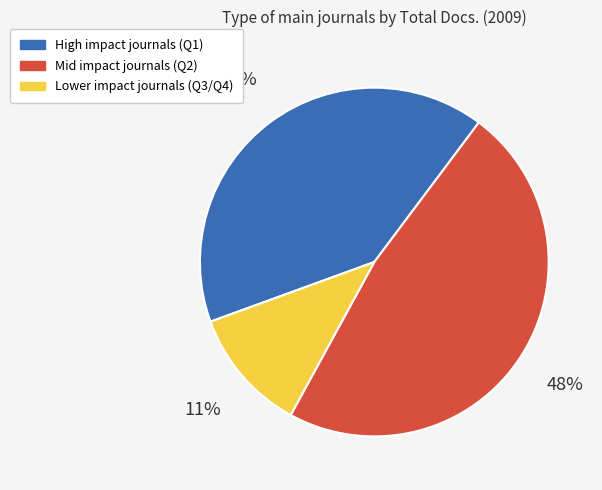

To the nearest percent, what is the average slice percentage?

33%